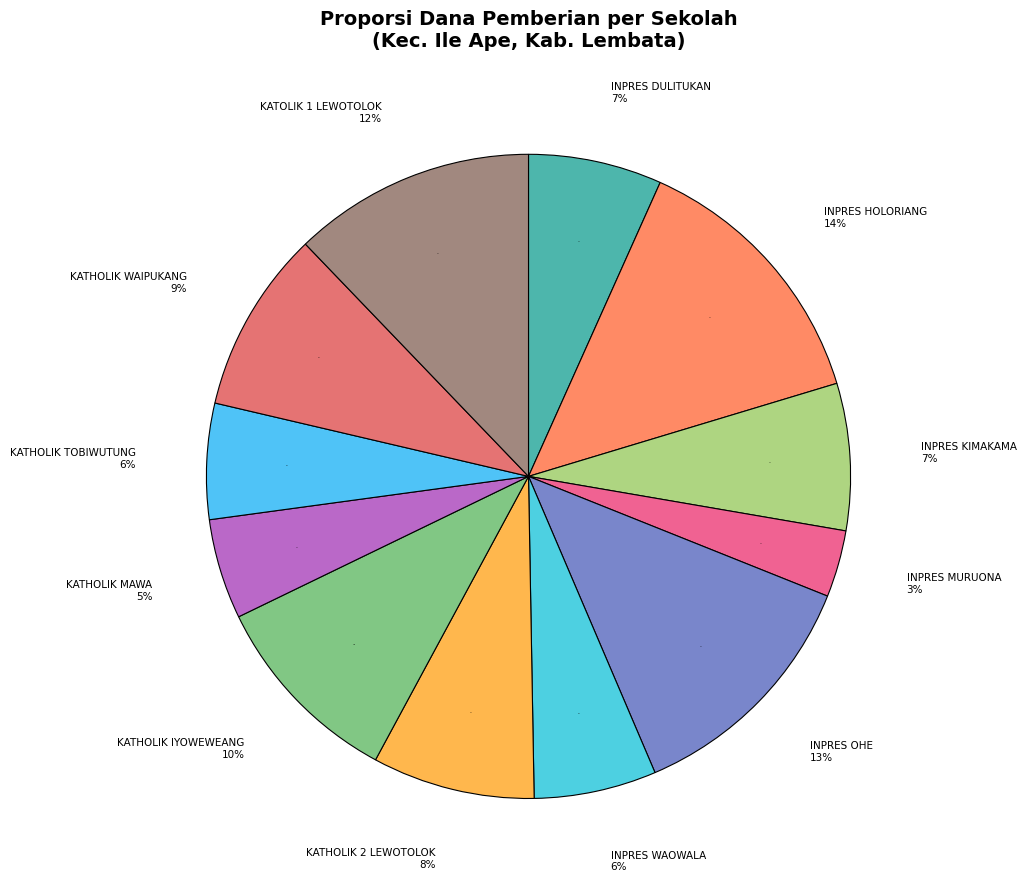

Is it true that SD INPRES MURUONA is 17% of the pie?

False